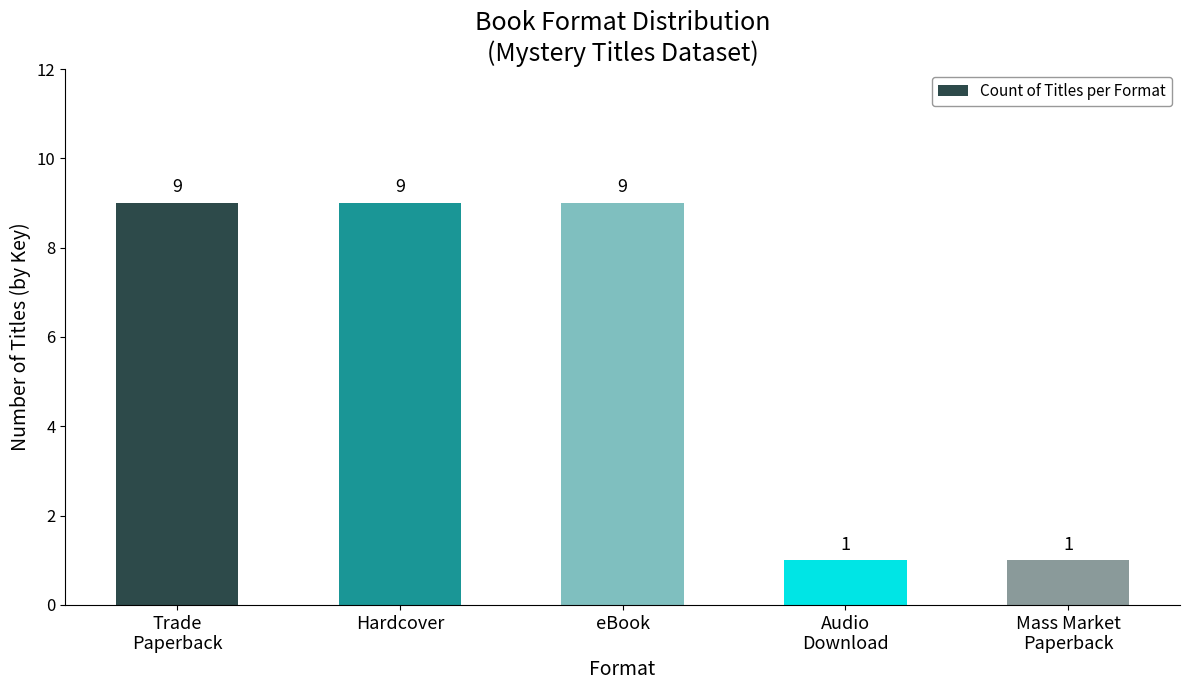

Count the number of data series in this chart.

1